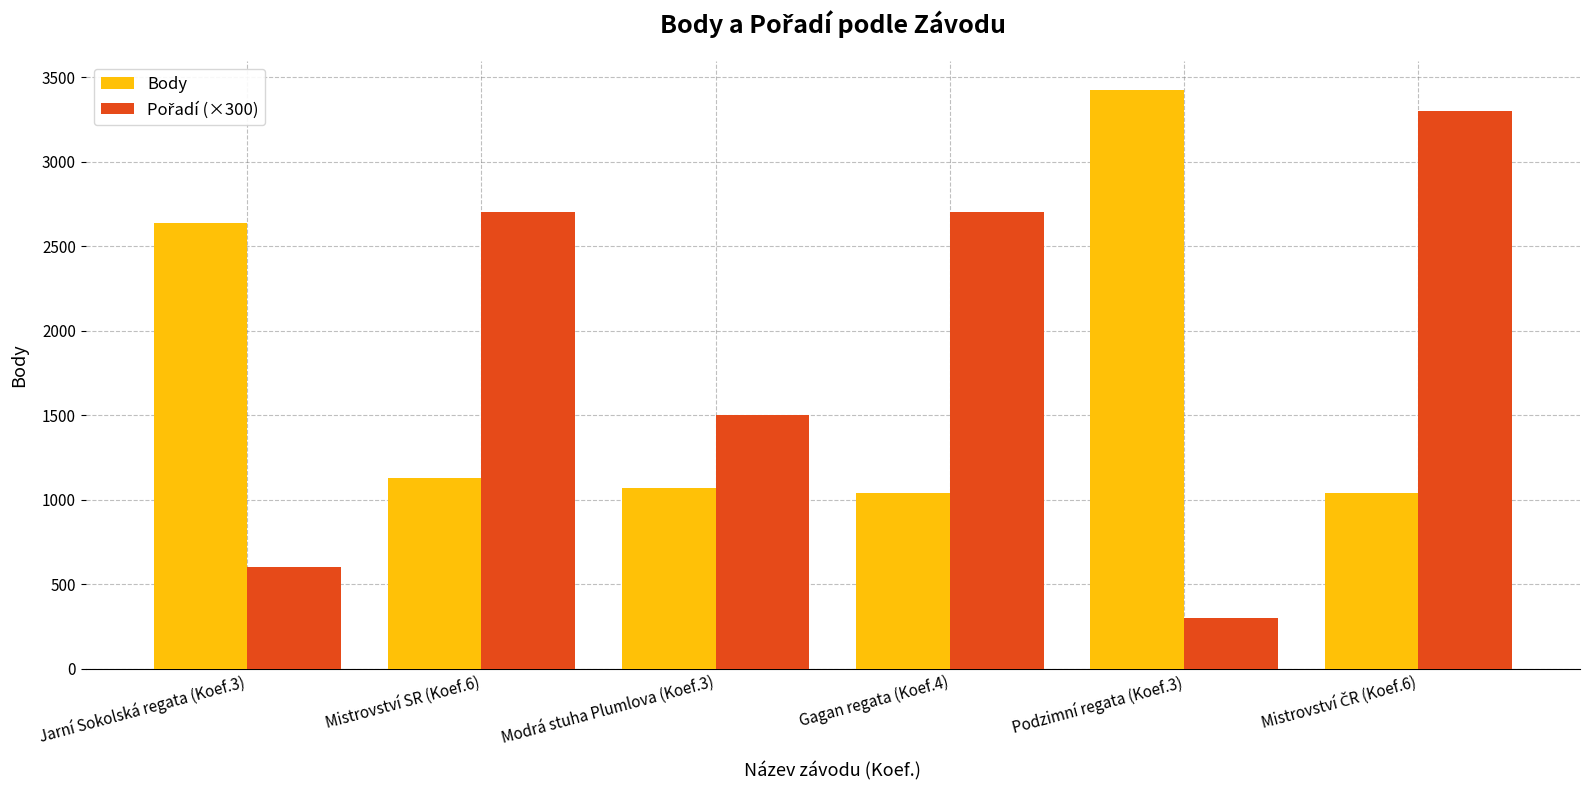

Count the number of categories in the chart.

6